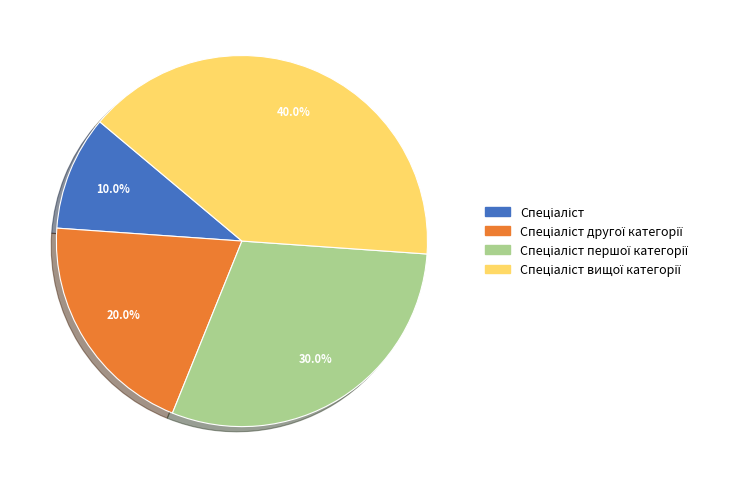

Is there any slice that represents more than half of the pie?

No